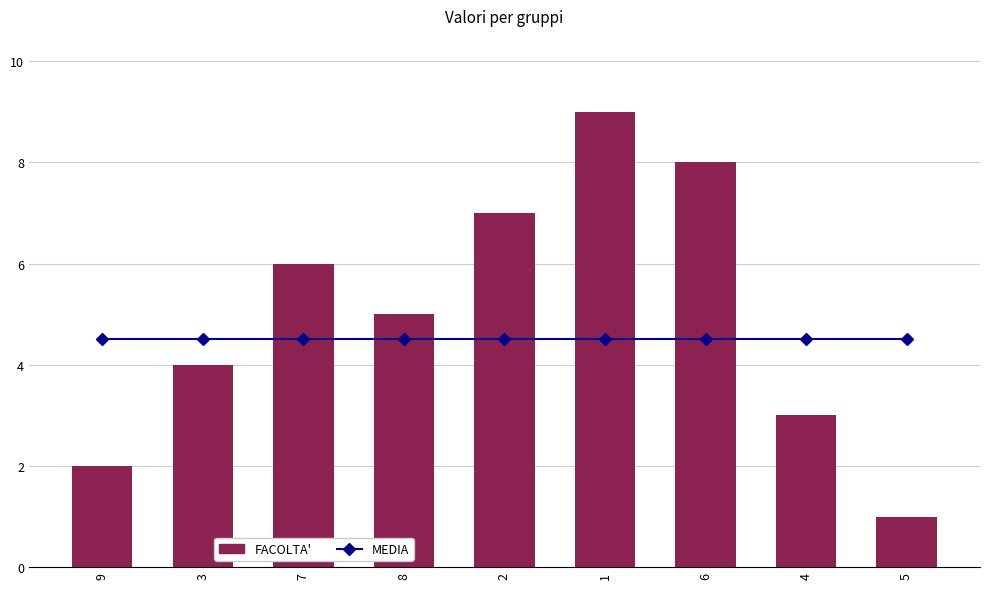

Between 2 and 9, which is larger?

2